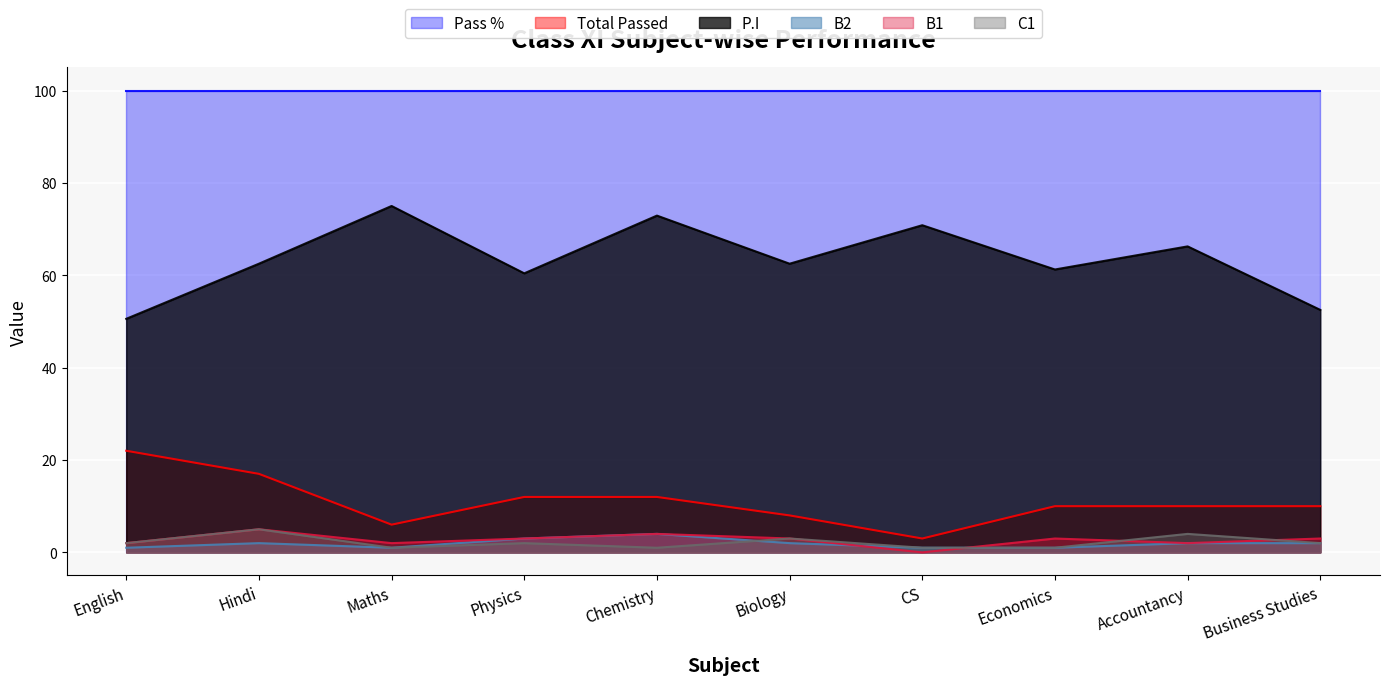

Between English and Economics, which series saw the biggest shift?

Total Passed